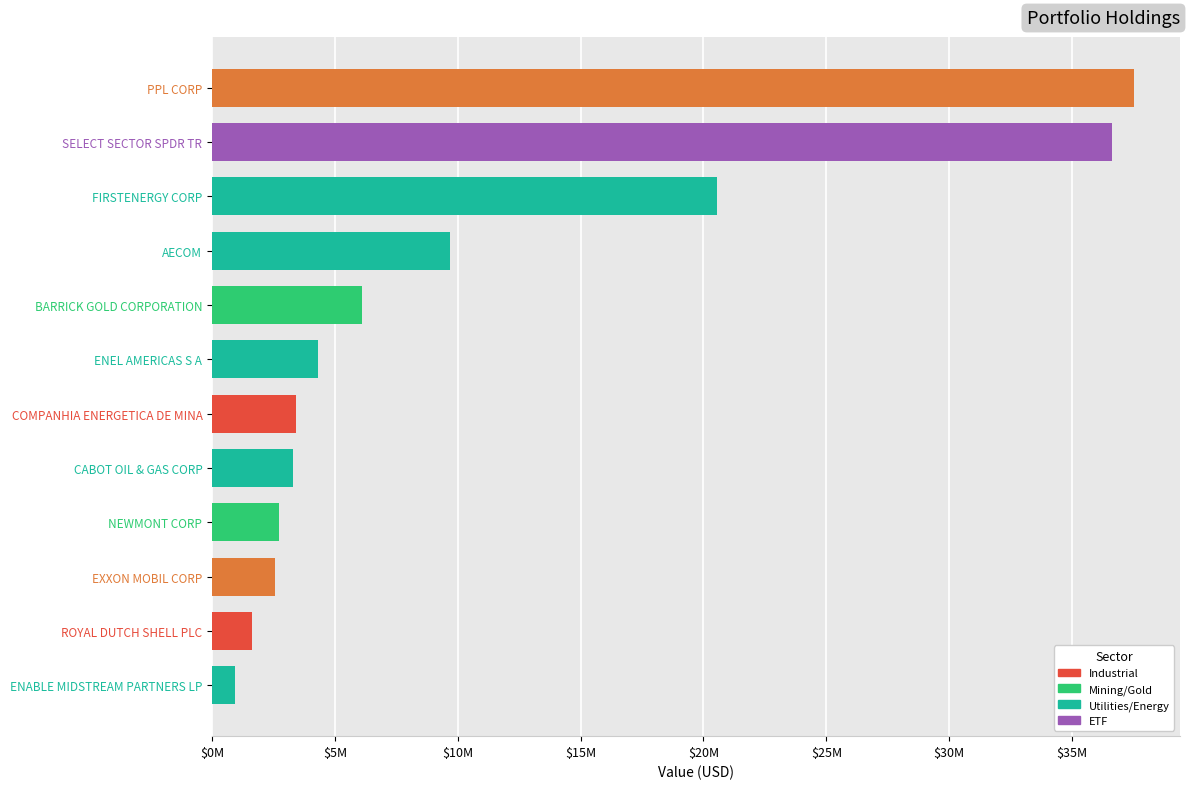

What is the average value?

10778750